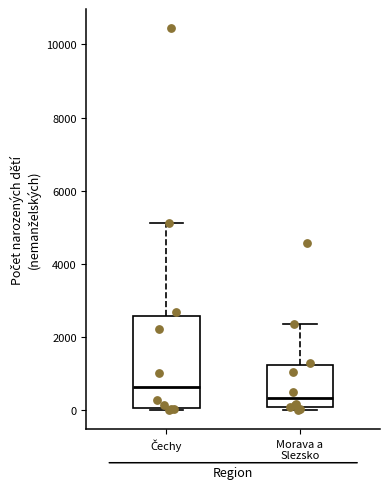

Reading left to right, read every box against the y-axis: the position of its median line, the range the box covers, and the ends of its whiskers. The values are not printed on the chart, so give them approximately, as read against the axis.

Čechy: median 600, box 0 to 2600, whiskers 0 to 5200
Morava a Slezsko: median 400, box 0 to 1200, whiskers 0 (just below the box's lower edge) to 2400